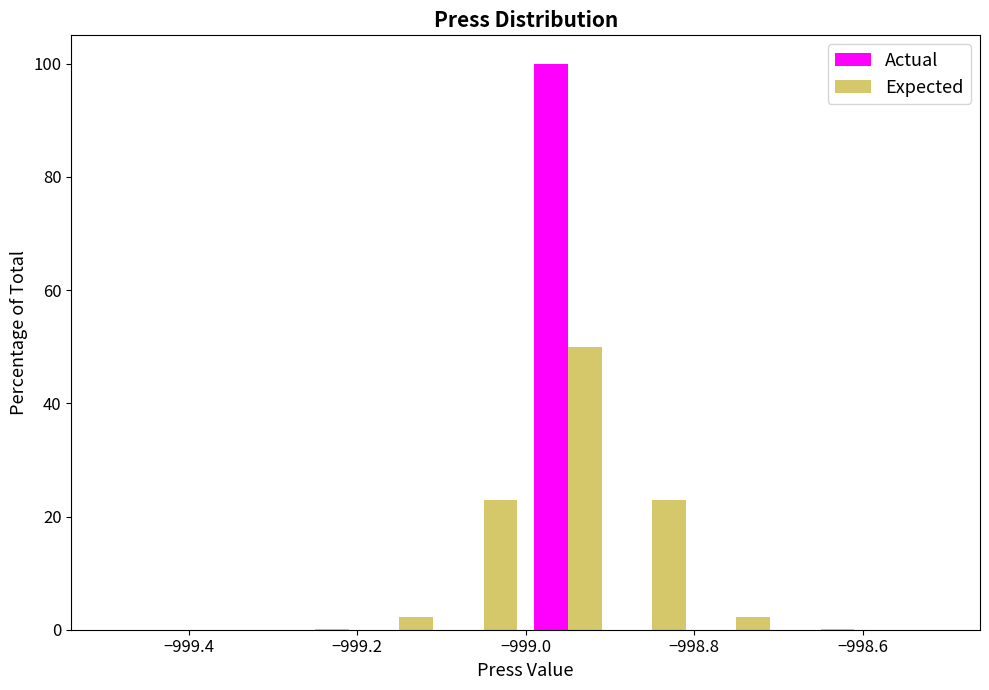

What is the height of the Actual bar covering -999.0 to -998.9 on the x-axis? The values are not printed on the chart, so give them approximately, as read against the axis.

100